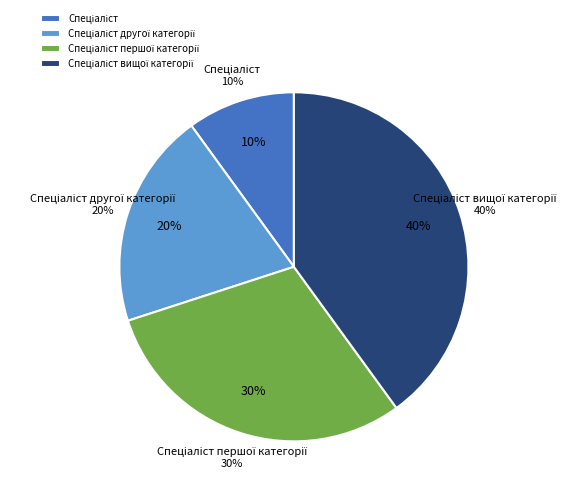

What percentage is the Спеціаліст другої категорії slice, to the nearest percent?

20%